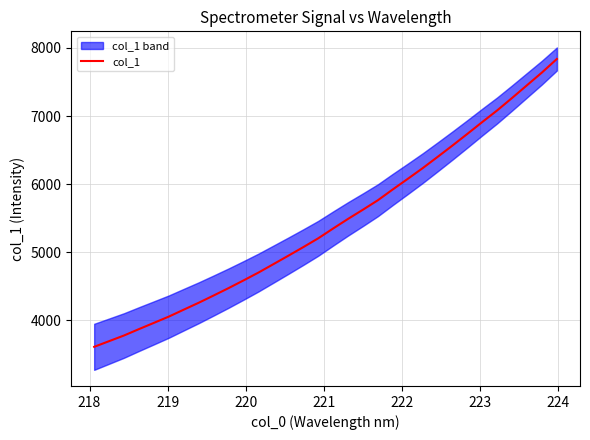

What is the minimum value for col_1?

3613.3